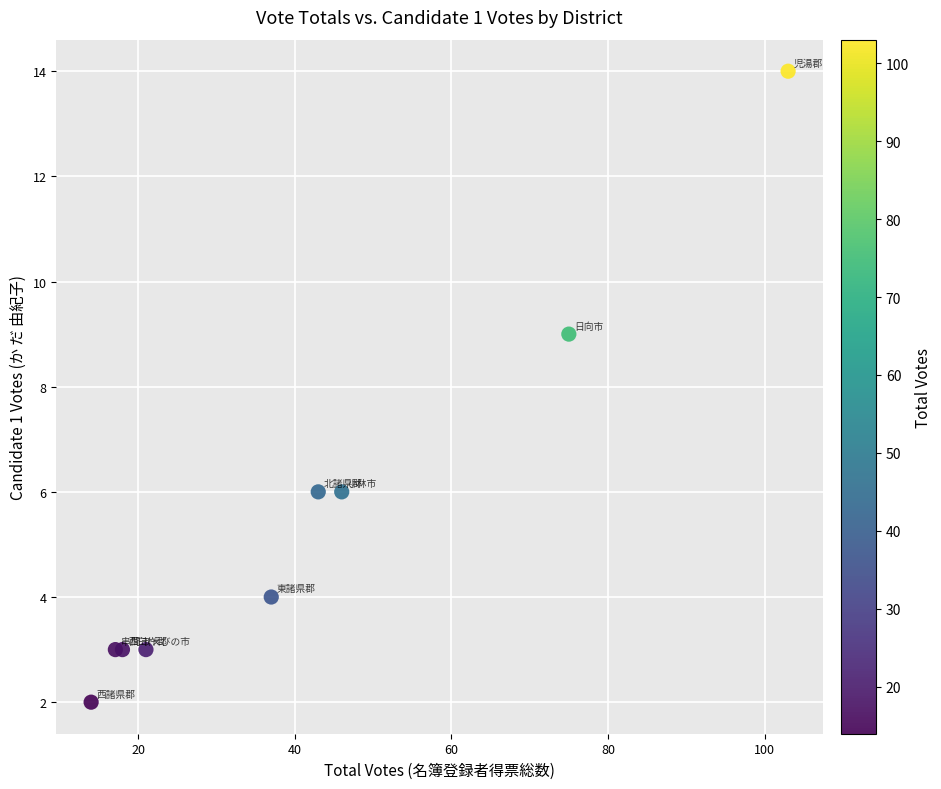

What Y value in the scatter plot is closest to 8?

9